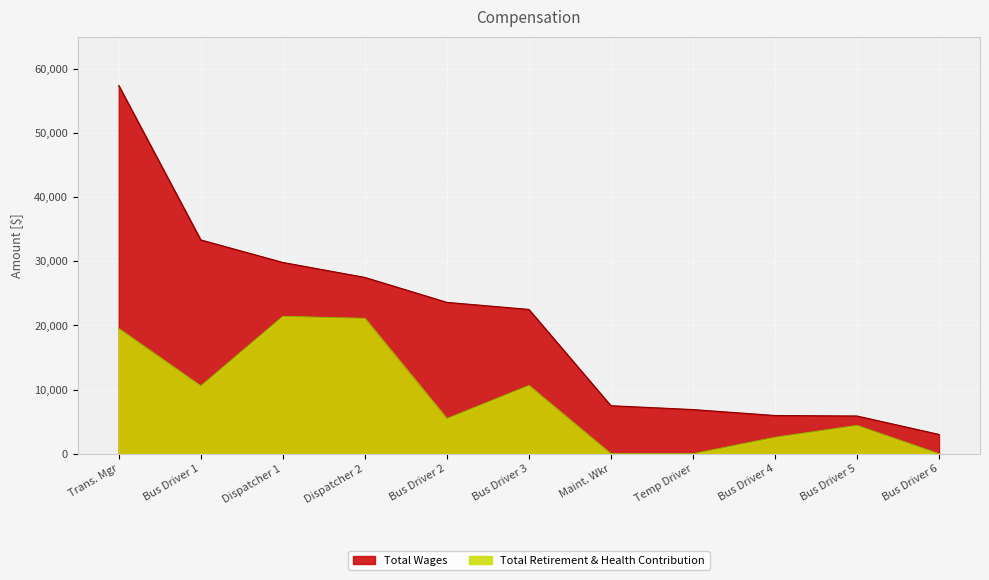

True or false: Total Retirement & Health Contribution and Total Wages intersect in this chart.

False